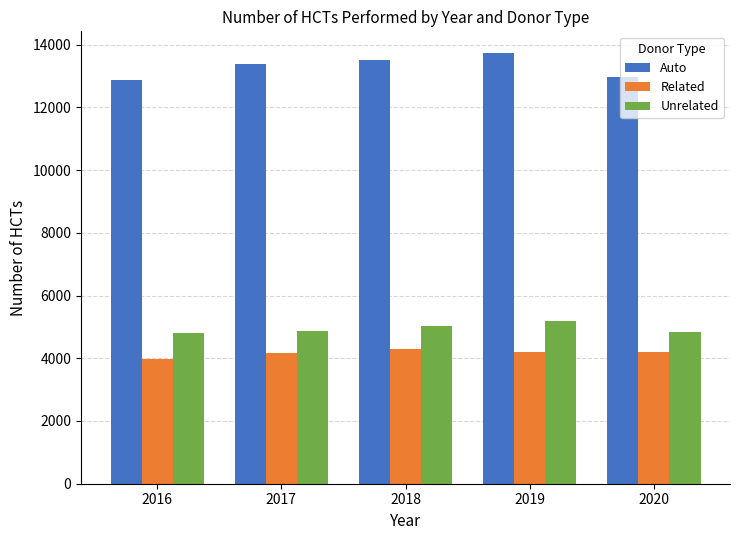

What is the value of the Auto bar at the 5th from the left?

12974